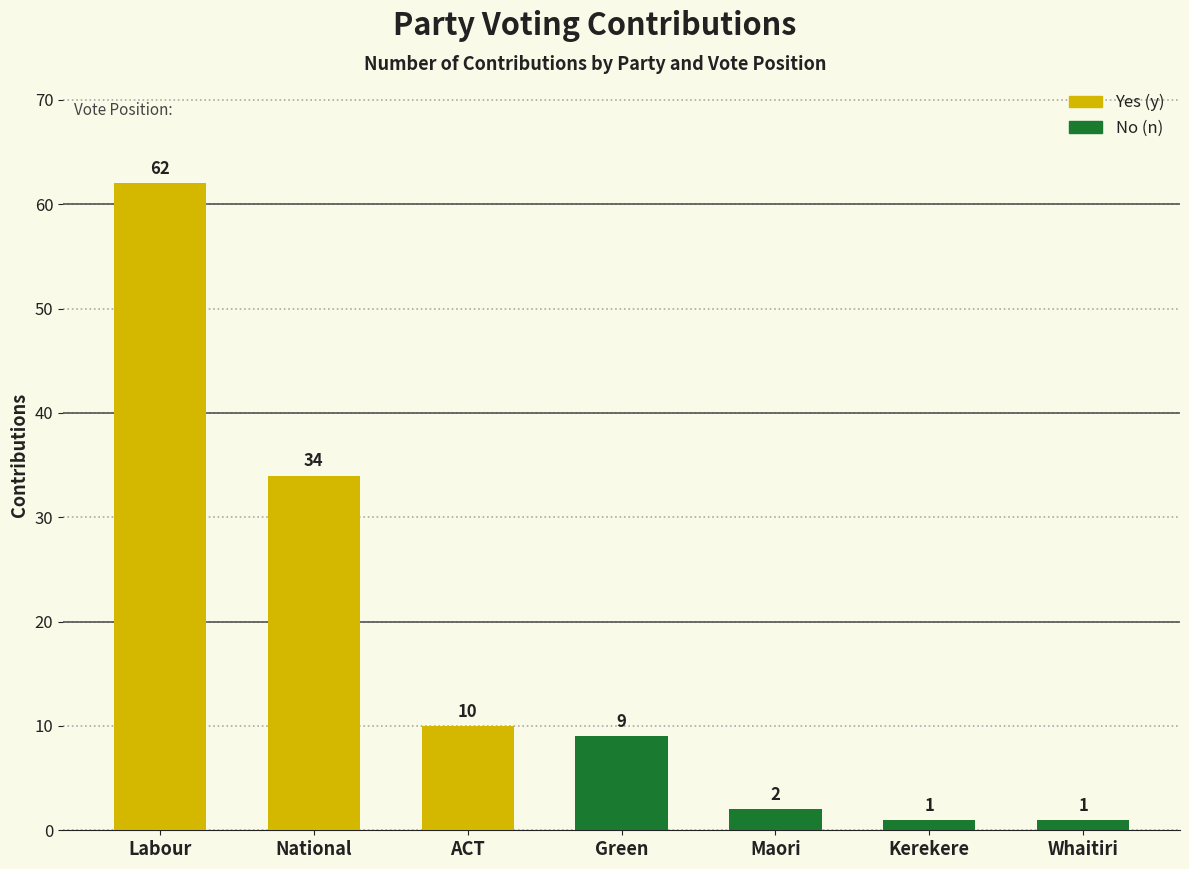

What is the label of the 6th bar from the left?

Kerekere